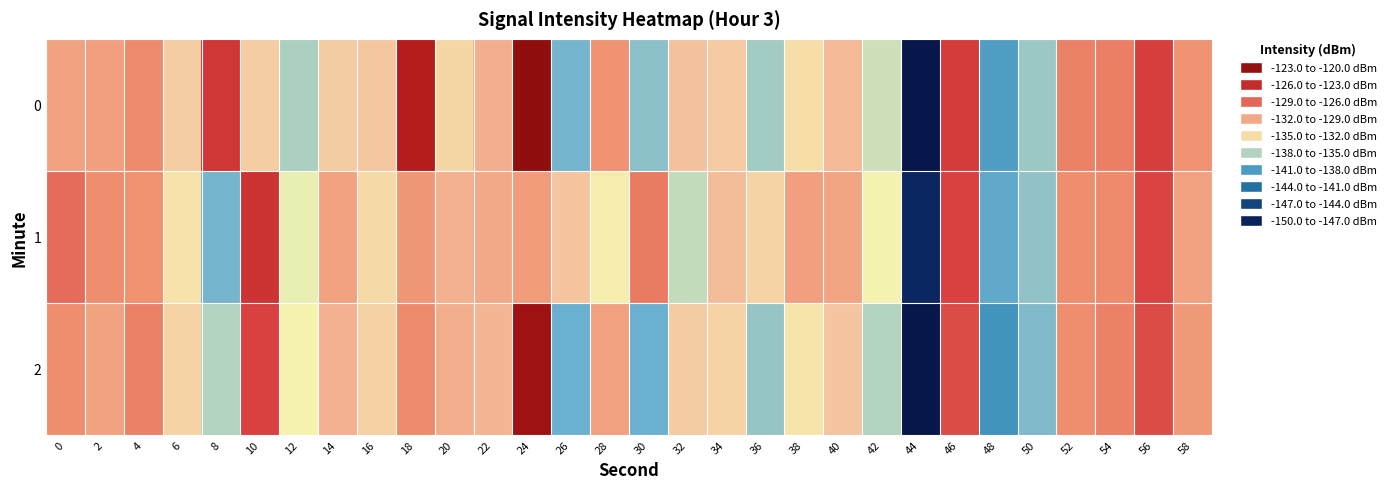

Between 56 and 54, which is larger?

56